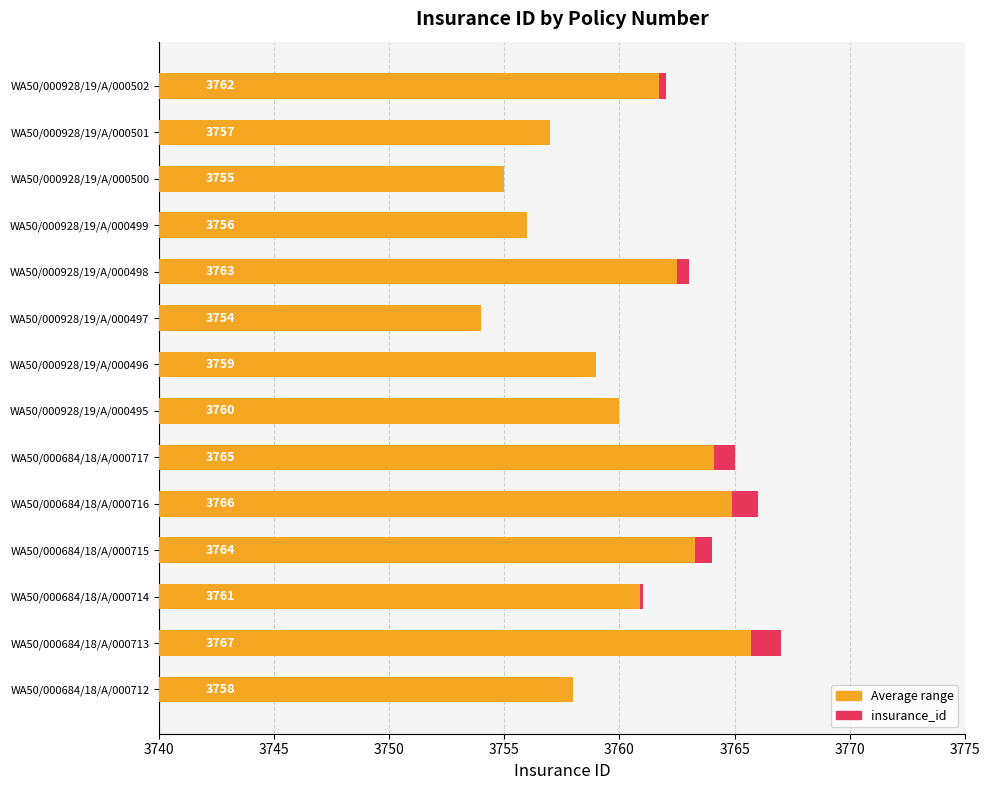

Does the chart contain stacked bars?

No